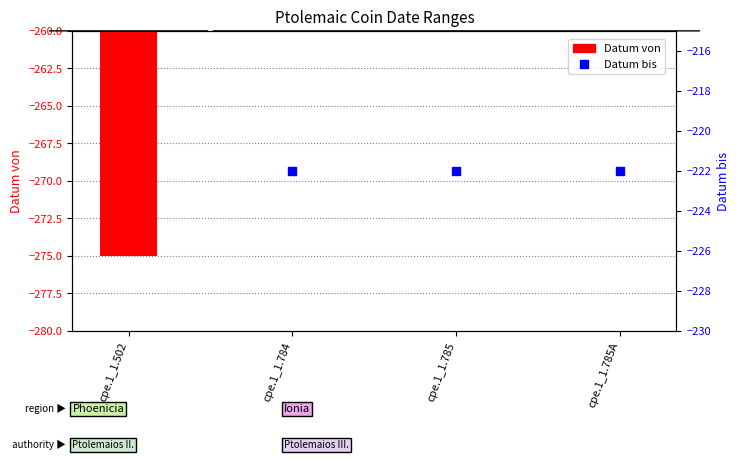

List the labels in order of Datum bis value, smallest first.

cpe.1_1.502, cpe.1_1.784, cpe.1_1.785, cpe.1_1.785A